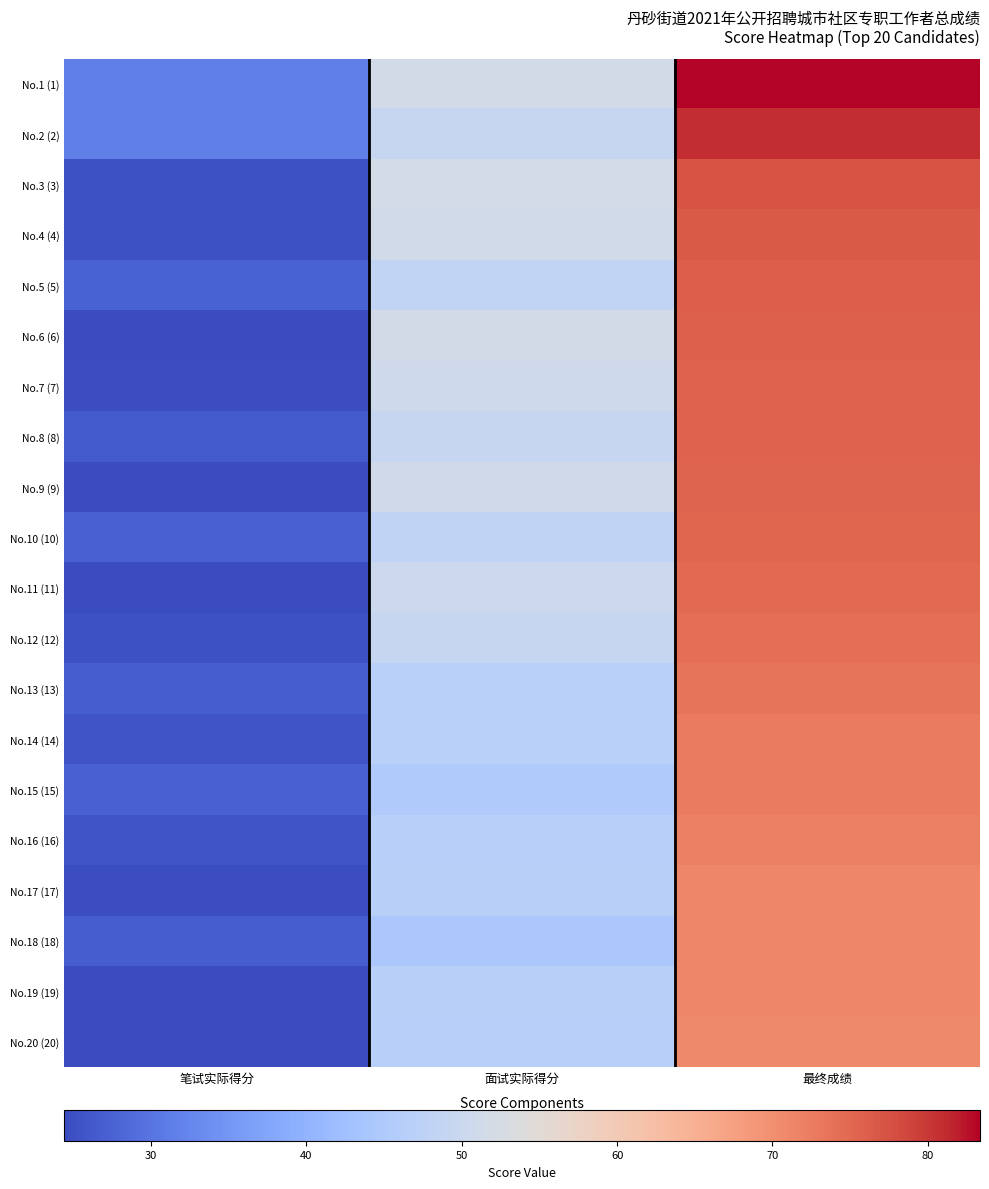

What is the spread (max minus min) of values at 笔试实际得分?

7.2